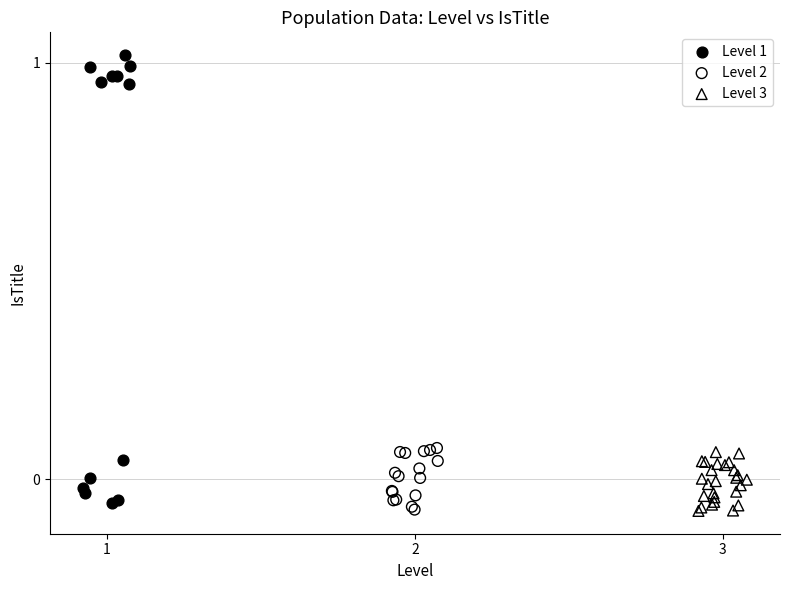

Which series has the largest Y range (max minus min)?

Level 1